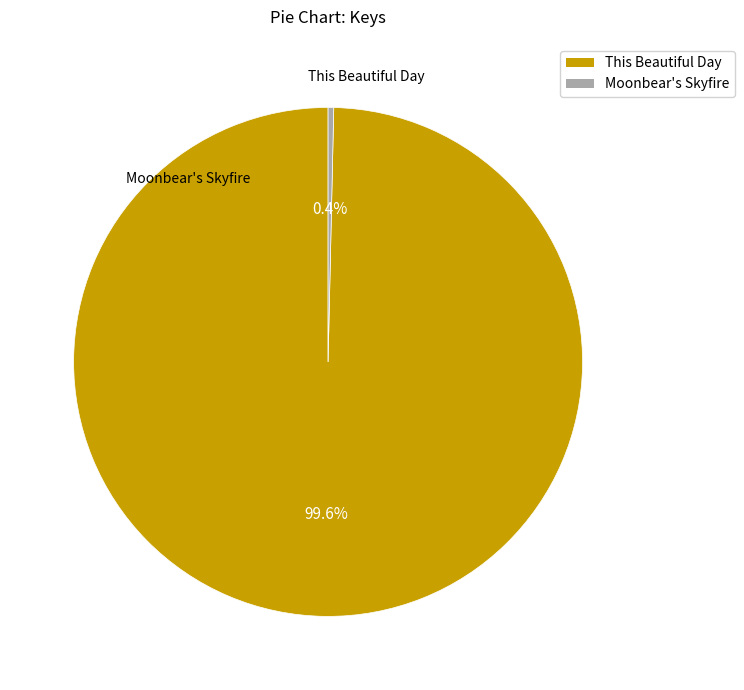

Which slice is the smallest?

Moonbear's Skyfire